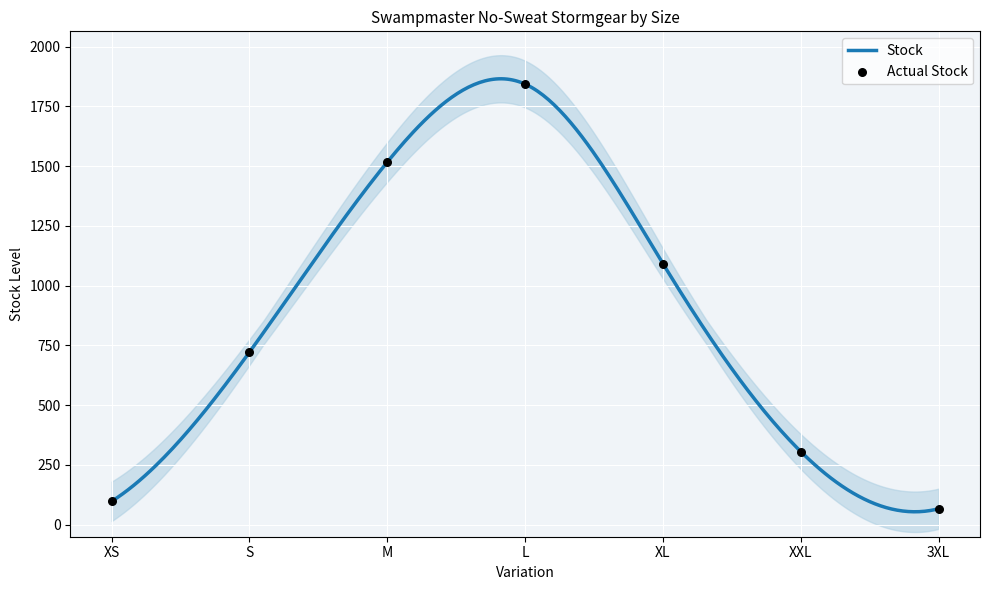

Which series has the widest spread of Y values?

Stock